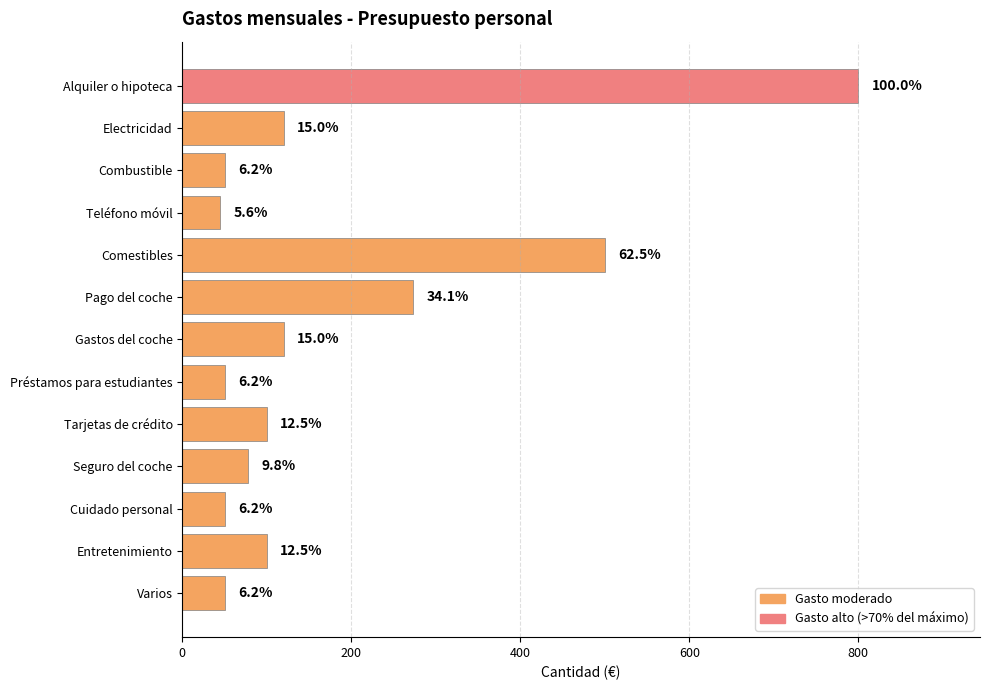

What is the maximum value shown in the chart?

800